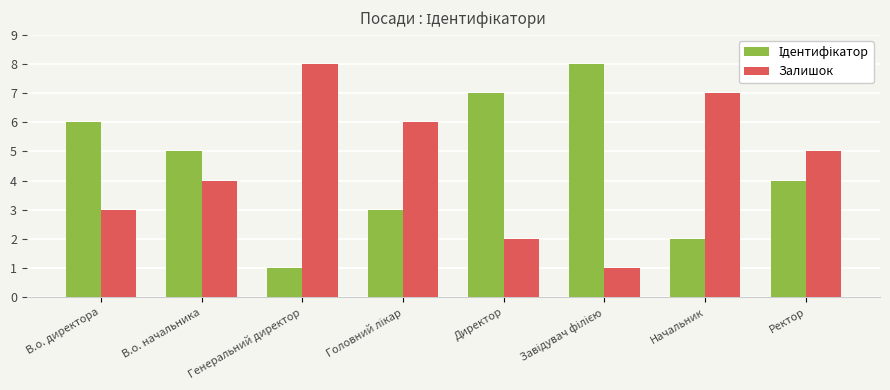

Which category has the highest value in the Залишок series?

Генеральний директор